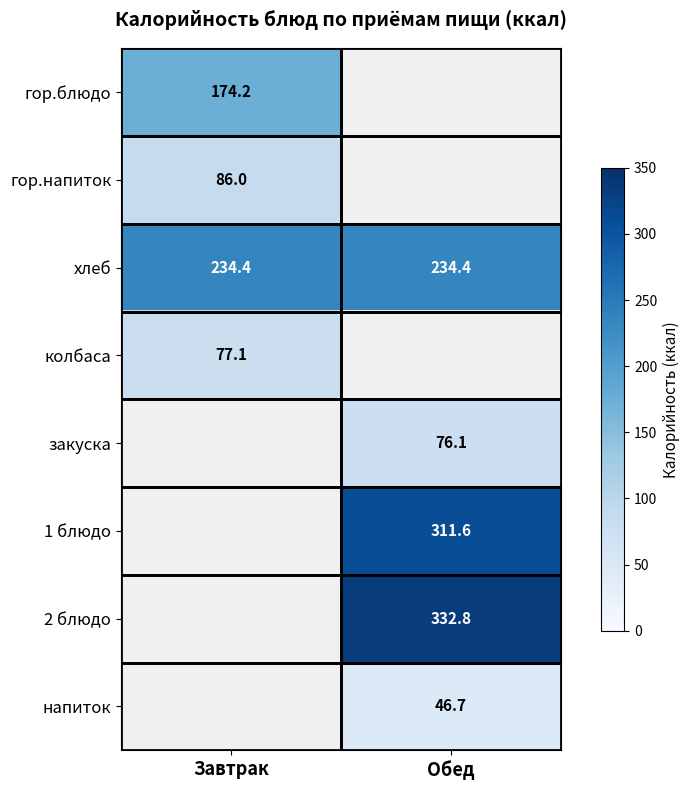

Is the value of хлеб at Завтрак greater than the value of закуска at Обед?

Yes